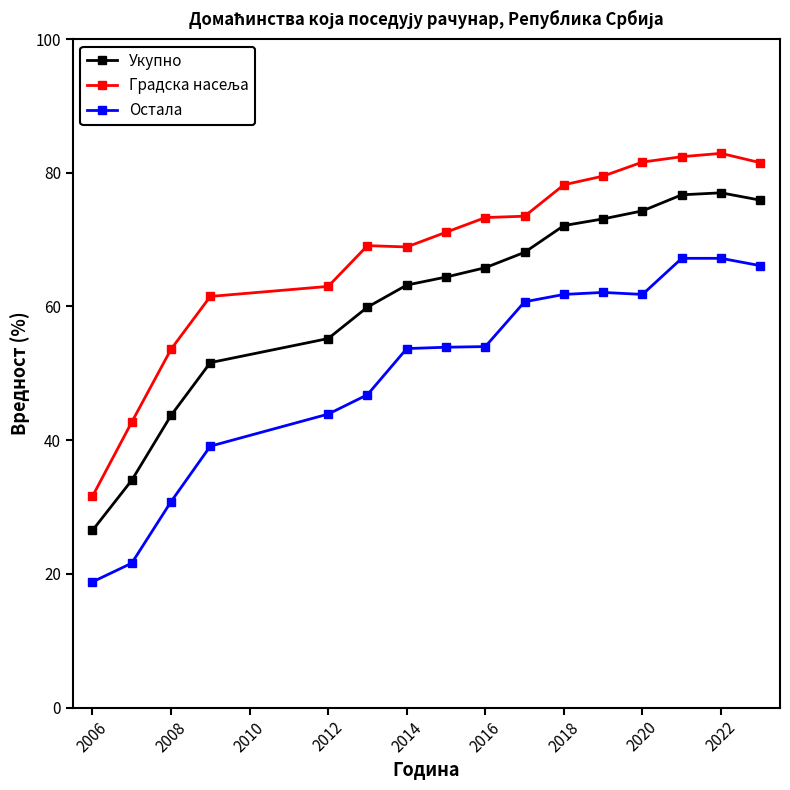

True or false: Укупно and Остала cross at least once.

False